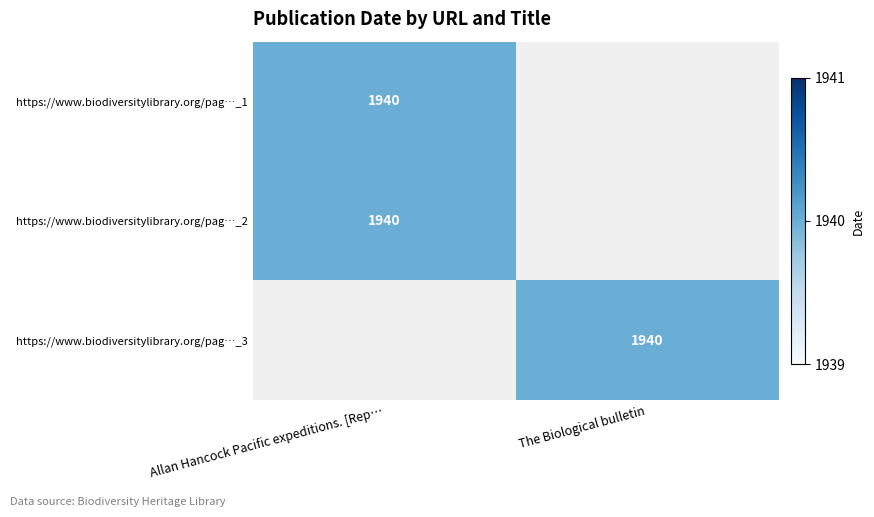

At which category does the chart reach its peak across all series?

Allan Hancock Pacific expeditions. [Rep…